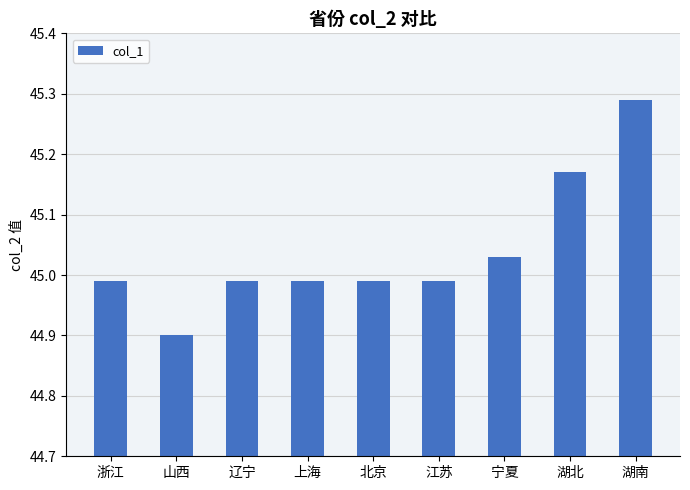

What is the difference between the maximum and minimum values?

0.4